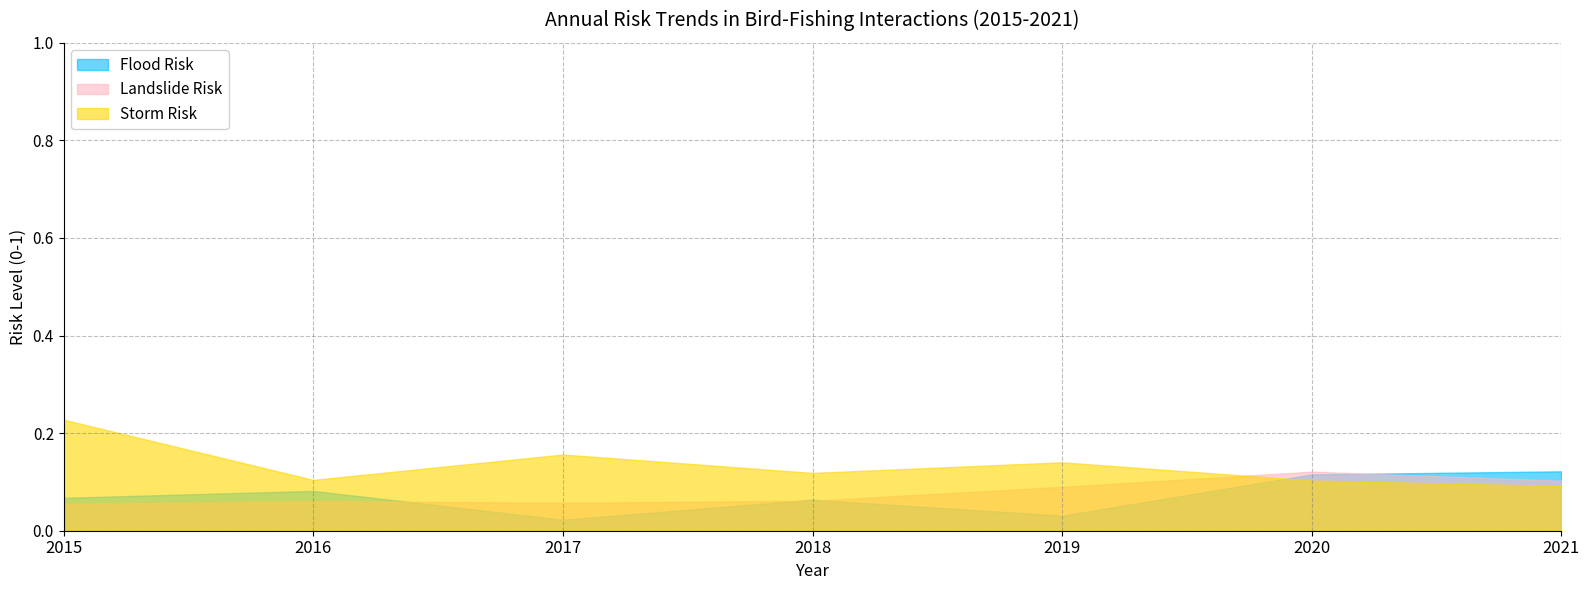

Between 2015 and 2017, which series saw the biggest shift?

Storm Risk